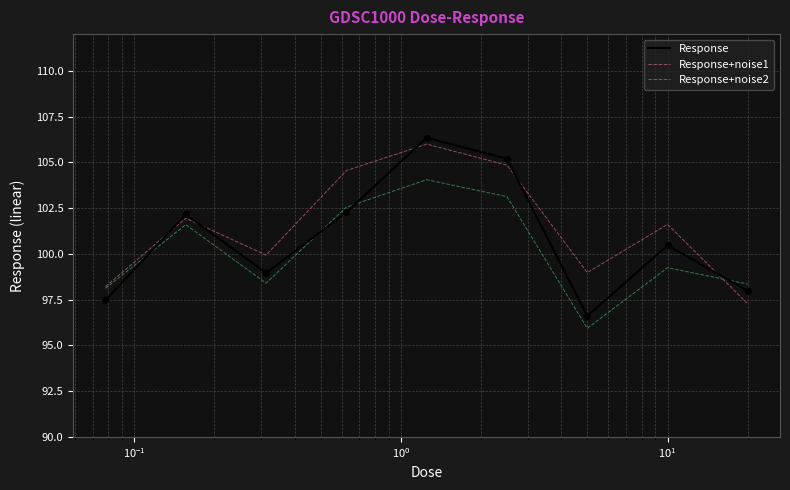

Which series has the largest range (max minus min)?

Response